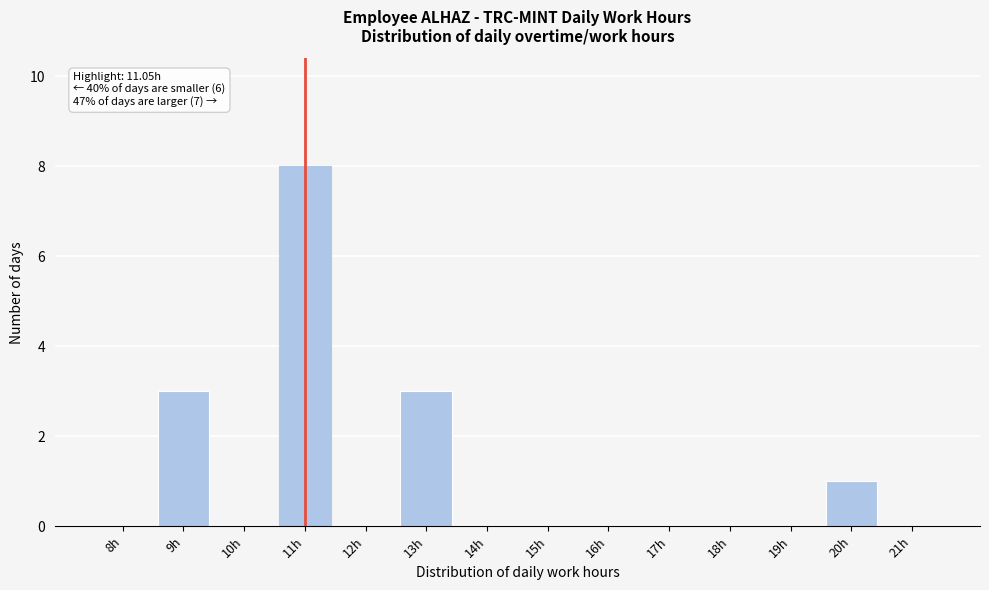

Reading left to right, transcribe all the data shown in this chart.

8h=0	9h=3	10h=0	11h=8	12h=0	13h=3	14h=0	15h=0	16h=0	17h=0	18h=0	19h=0	20h=1	21h=0